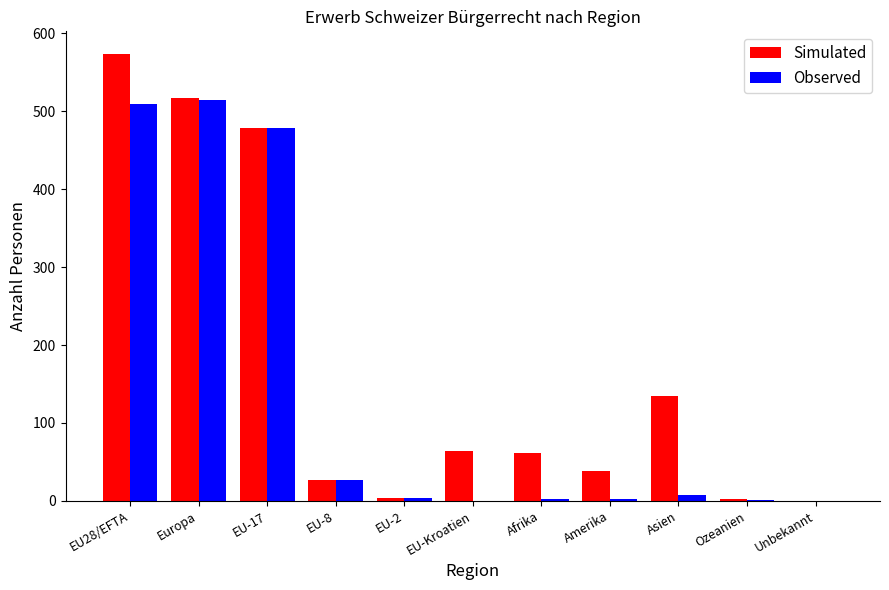

What is the total value across all series at Afrika?

65